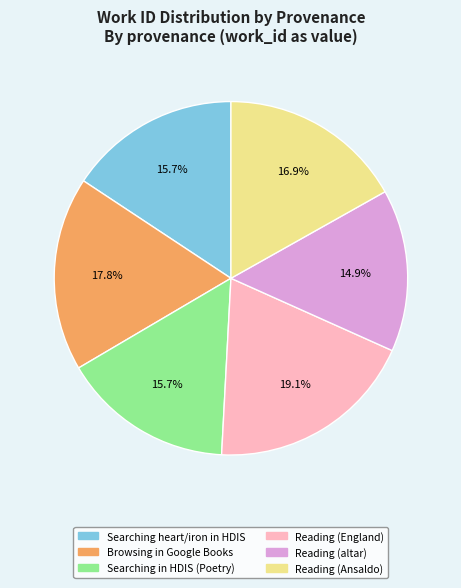

Approximately how many times larger is the value at Reading (Ansaldo) compared to Reading (England)?

0.9